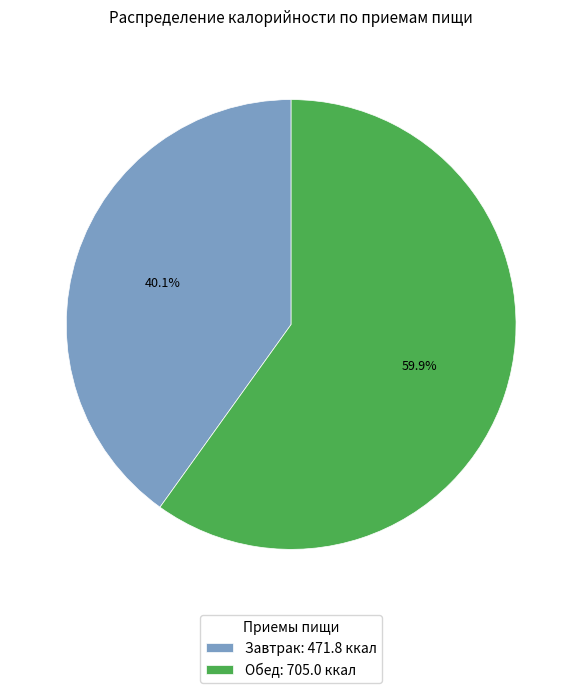

Is it true that Завтрак is 40% of the pie?

True